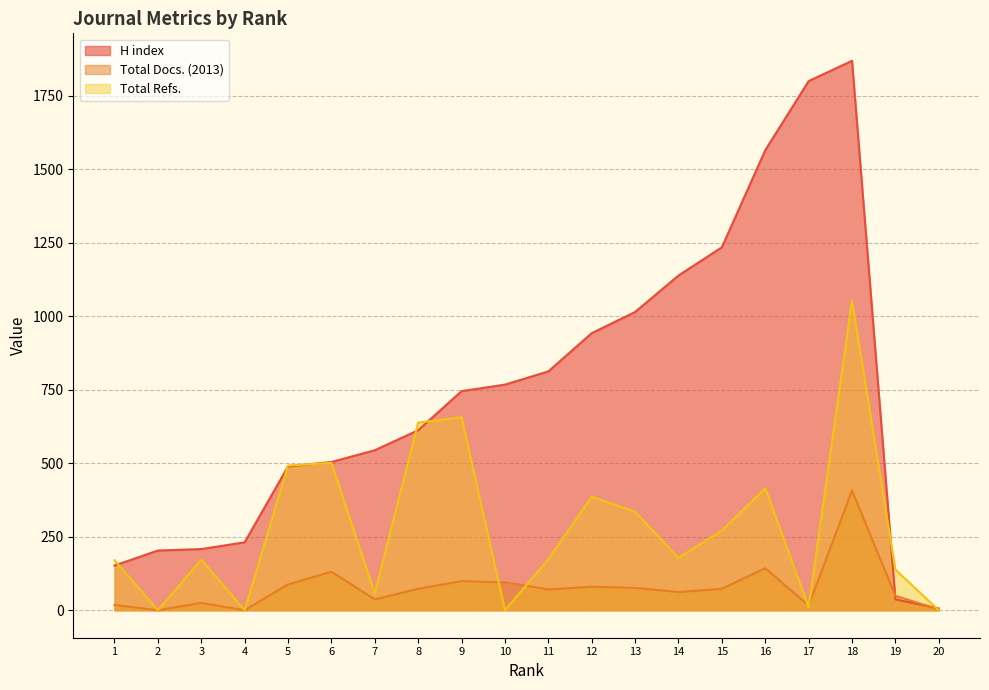

At which label does Total Refs. first exceed 178?

5